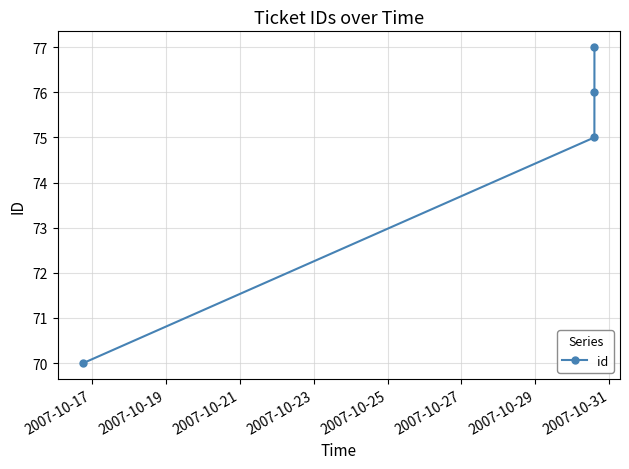

Does the chart display data point markers on the line(s)?

Yes